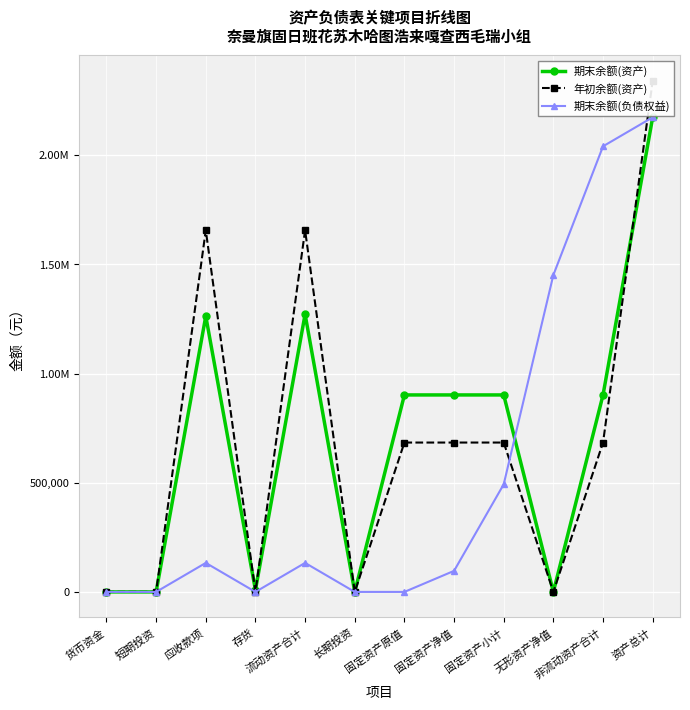

How many lines are shown in the chart?

3